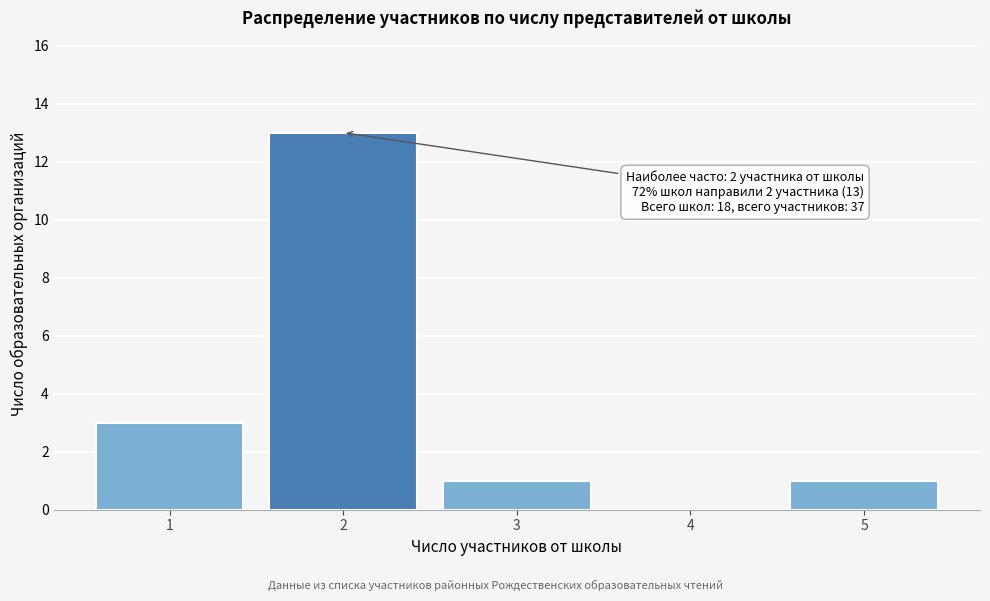

Reading right to left, what are all the values shown in this chart?

5=1	4=0	3=1	2=13	1=3